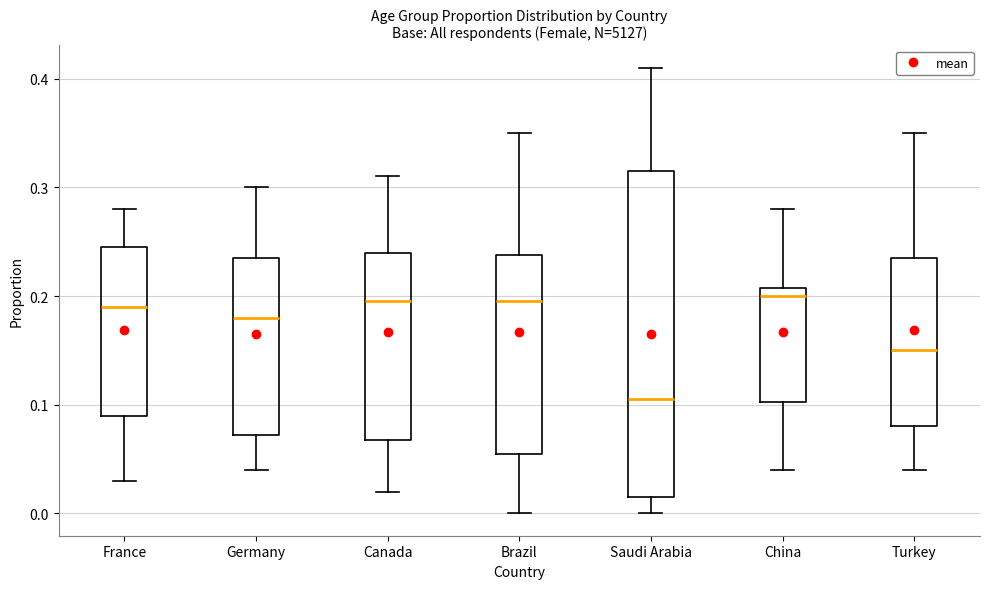

Reading left to right, read every box against the y-axis: the position of its median line, the range the box covers, and the ends of its whiskers. The values are not printed on the chart, so give them approximately, as read against the axis.

France: median 0.19, box 0.09 to 0.25, whiskers 0.03 to 0.28
Germany: median 0.18, box 0.07 to 0.24, whiskers 0.04 to 0.30
Canada: median 0.20, box 0.07 to 0.24, whiskers 0.02 to 0.31
Brazil: median 0.20, box 0.06 to 0.24, whiskers 0.00 to 0.35
Saudi Arabia: median 0.11, box 0.02 to 0.32, whiskers 0.00 to 0.41
China: median 0.20, box 0.10 to 0.21, whiskers 0.04 to 0.28
Turkey: median 0.15, box 0.08 to 0.24, whiskers 0.04 to 0.35